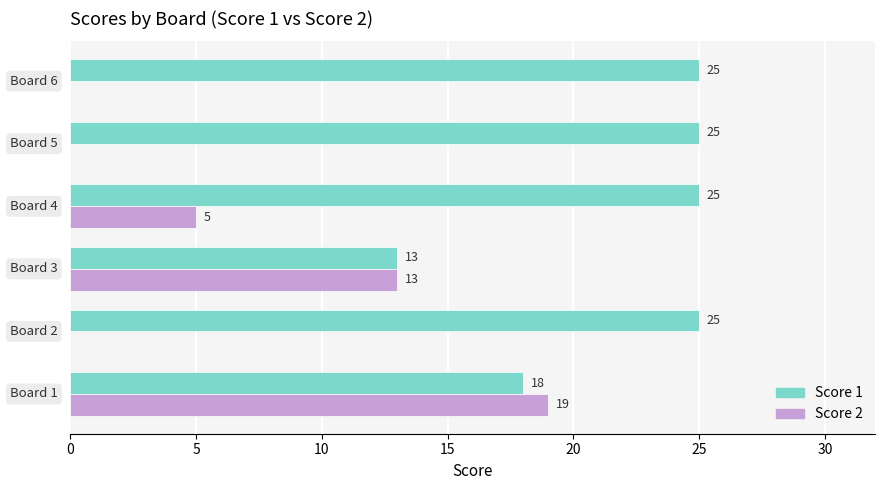

How many series are shown in this chart?

2